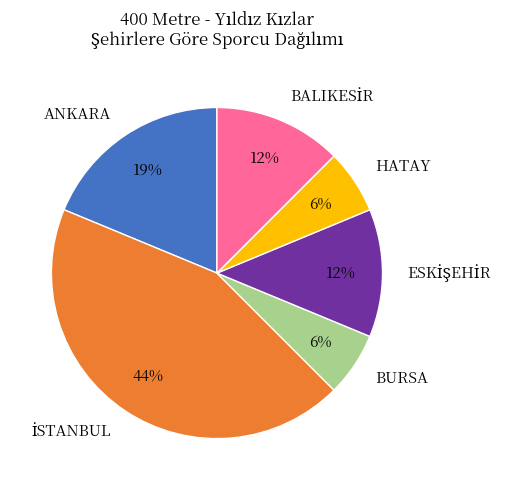

Is there any slice that represents more than half of the pie?

No